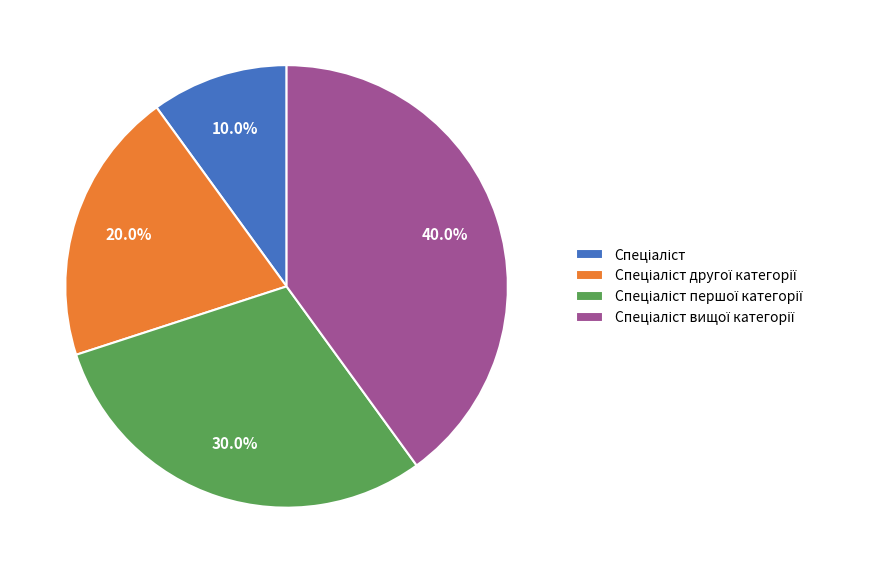

Is there any slice that represents more than half of the pie?

No